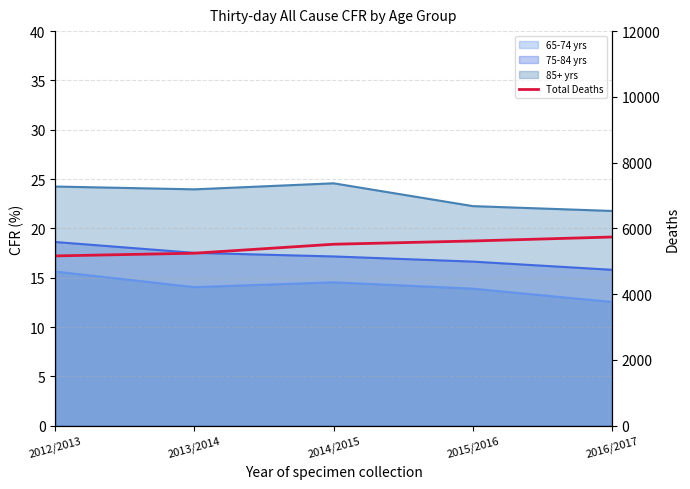

What is the sum of all values?

27281